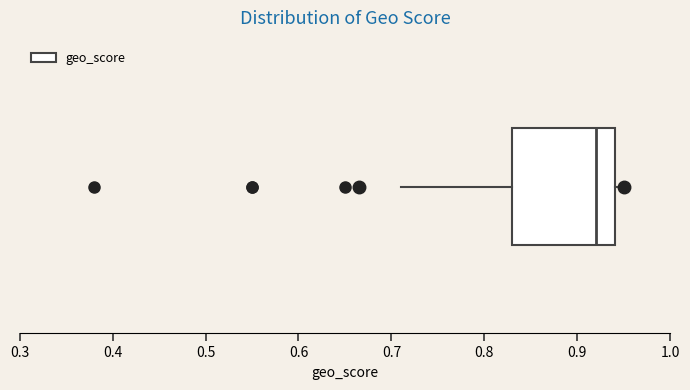

Read this box plot against the x-axis: the position of the median line, the range covered by the box, and the ends of both whiskers. The values are not printed on the chart, so give them approximately, as read against the axis.

median 0.92, box 0.83 to 0.94, whiskers 0.71 to 0.95